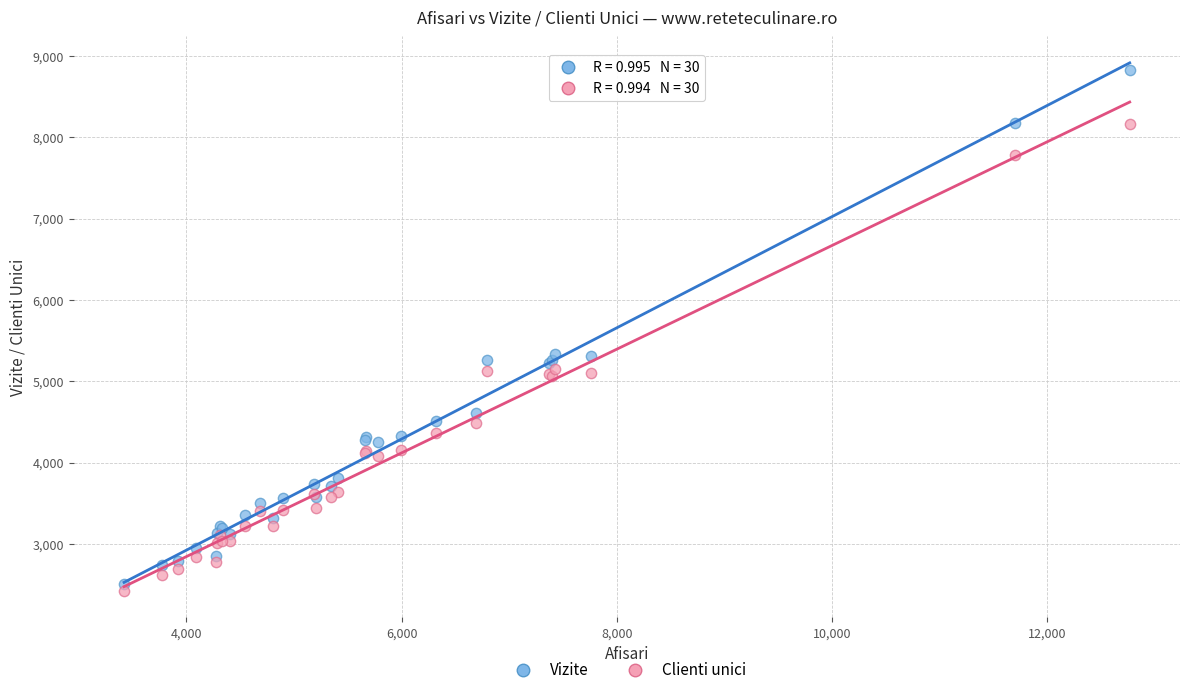

Which series contains the highest Y value?

Vizite